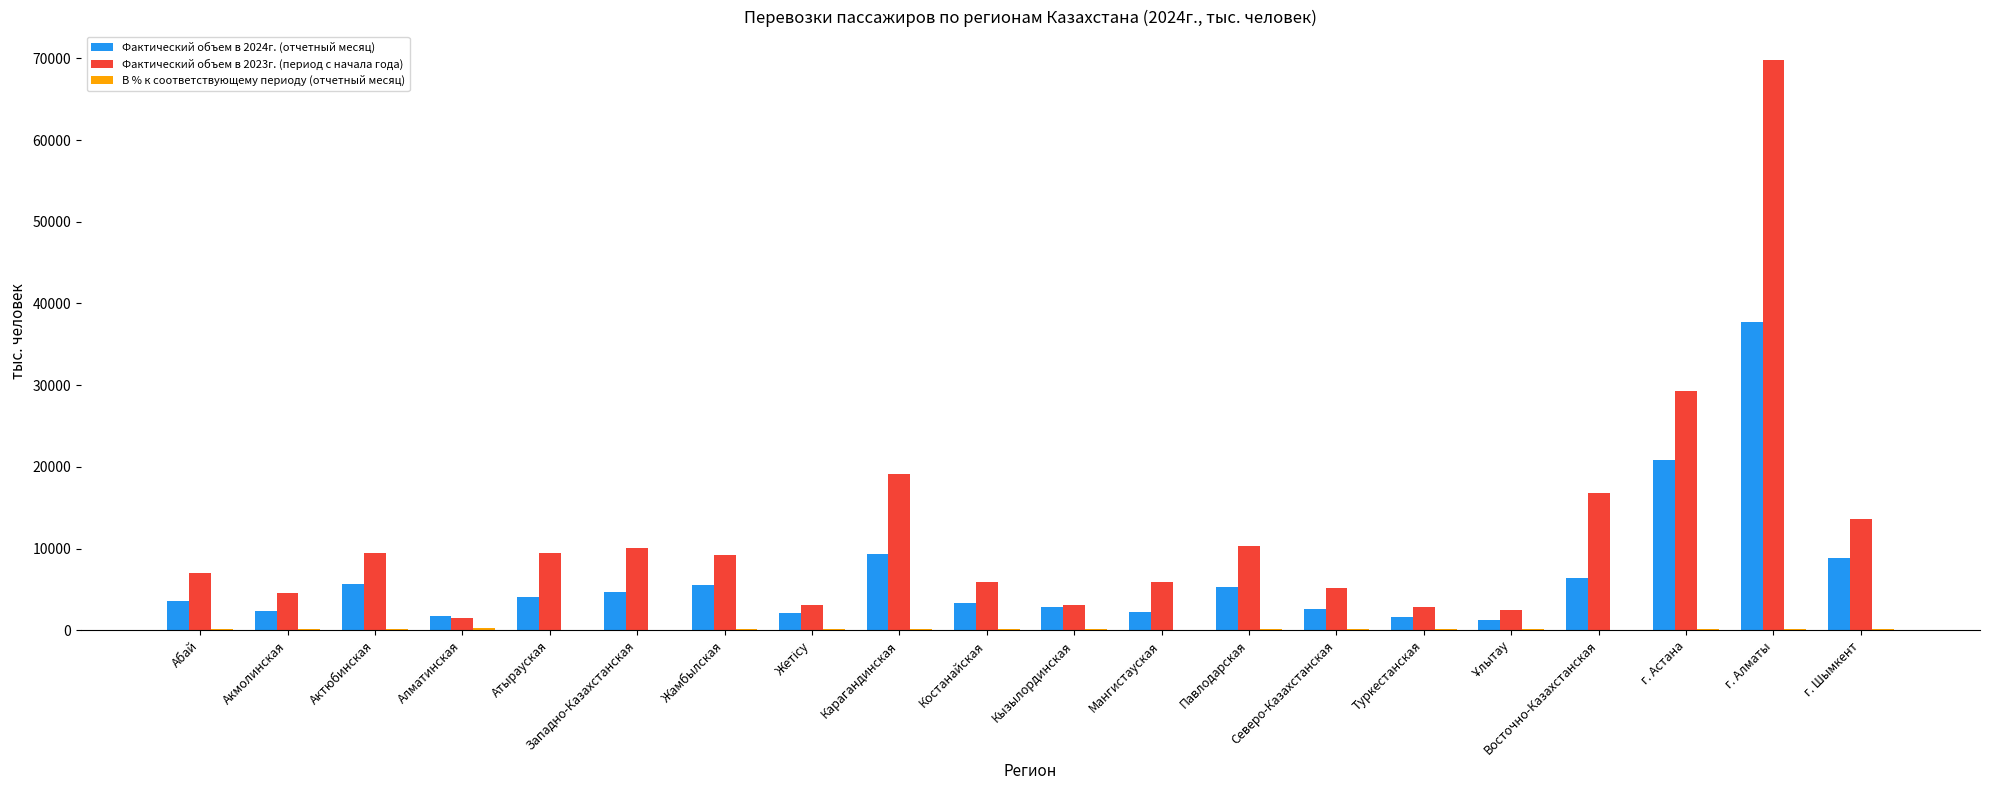

The Фактический объем в 2024г. (отчетный месяц) series shows 1749.5 at Алматинская. True or false?

True